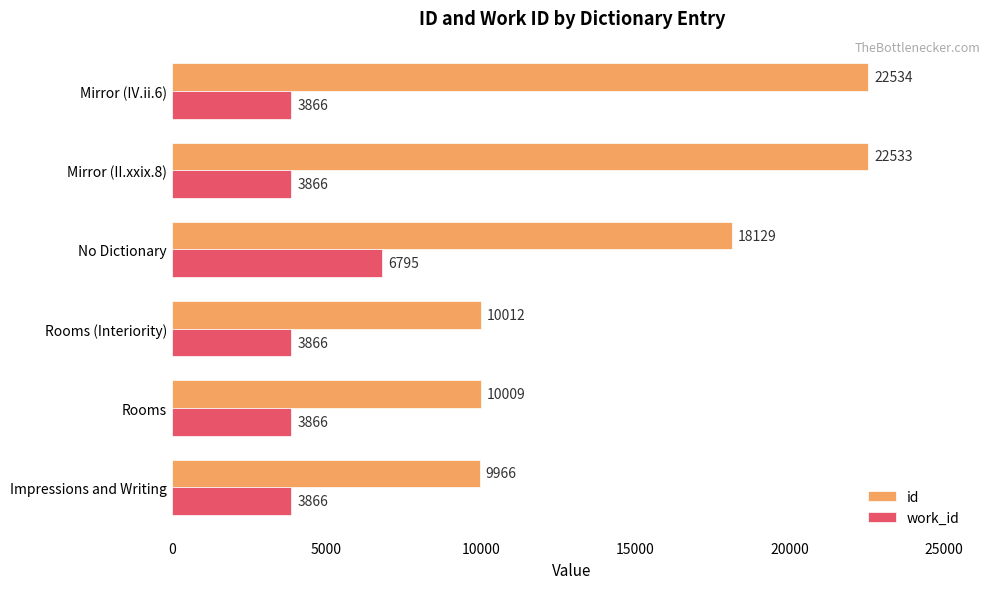

At which category is the sum across all series the highest?

Mirror (IV.ii.6)